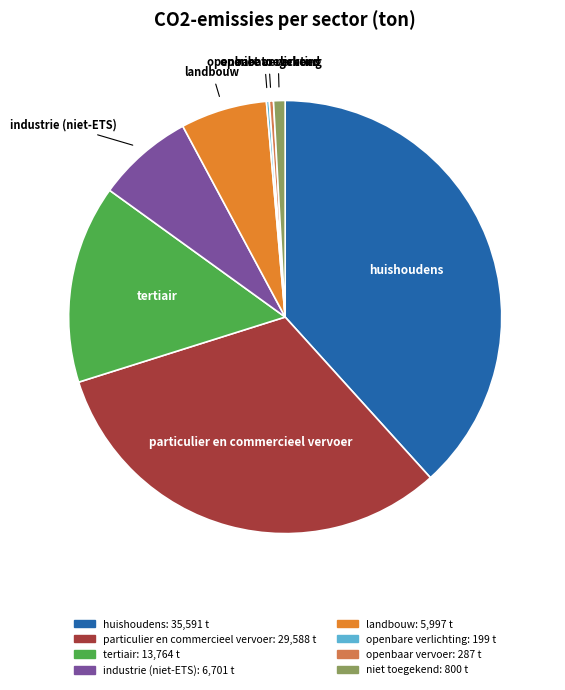

Which slice is the largest?

huishoudens